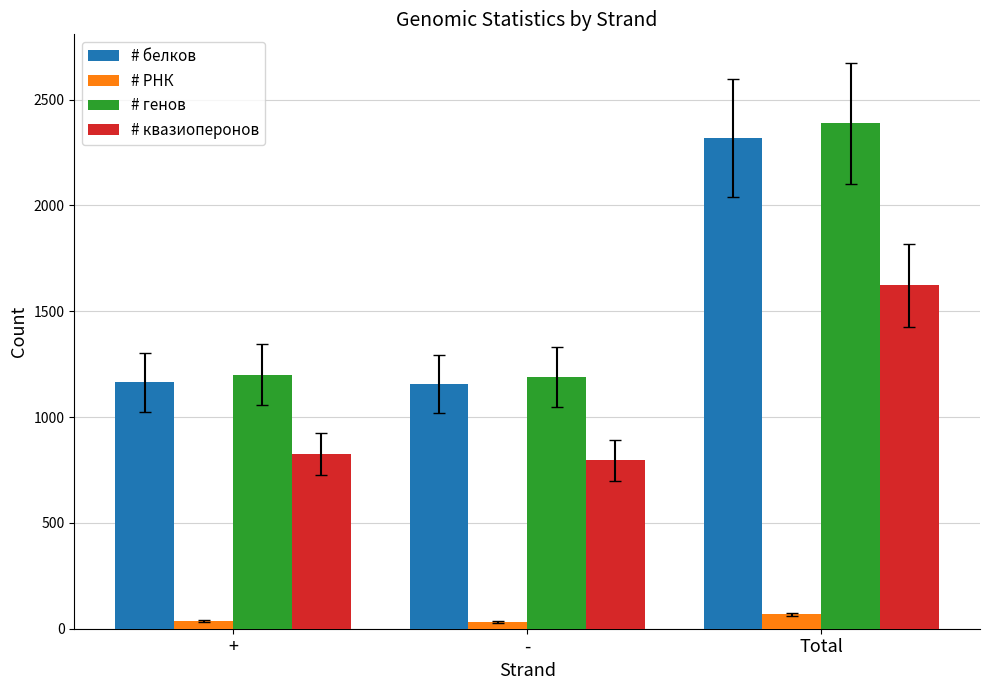

What is the difference between the maximum and minimum values in the # квазиоперонов series?

827